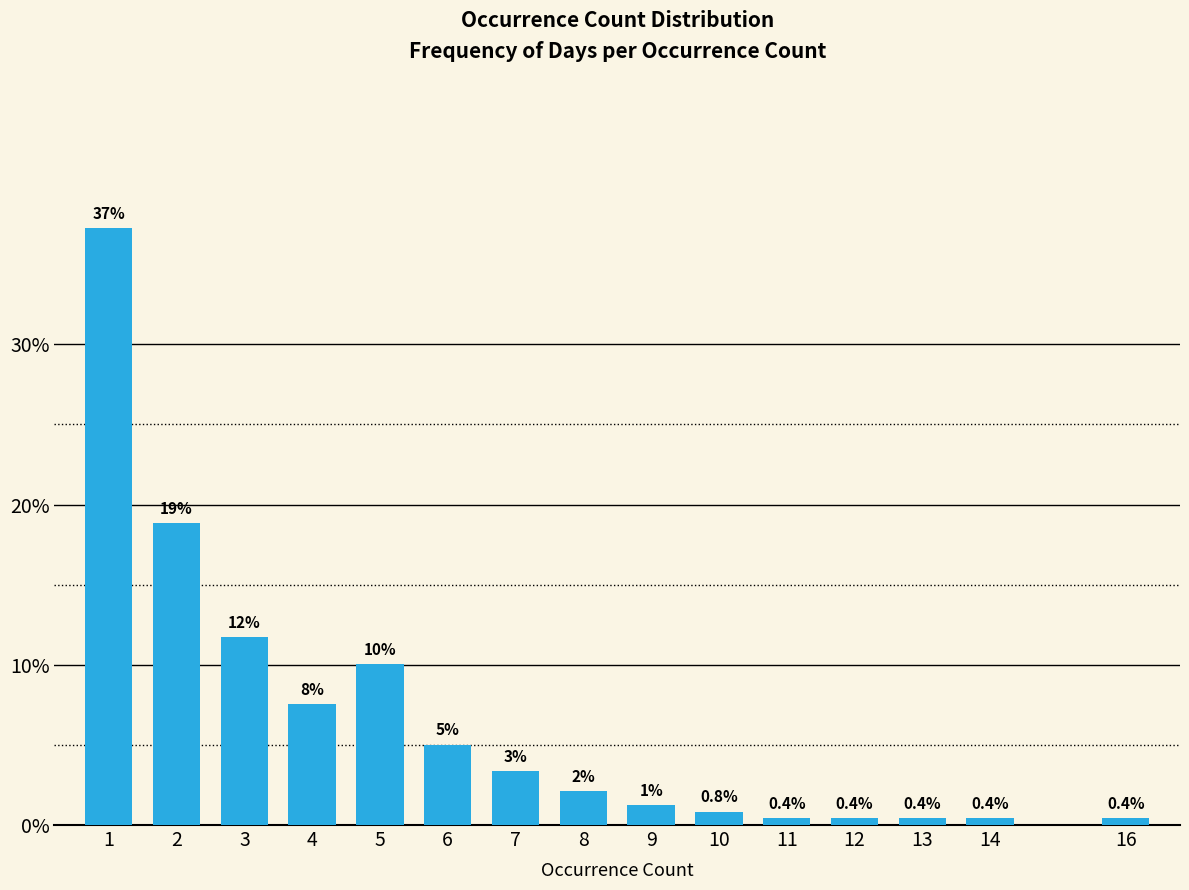

At which category does the chart reach its peak across all series?

1